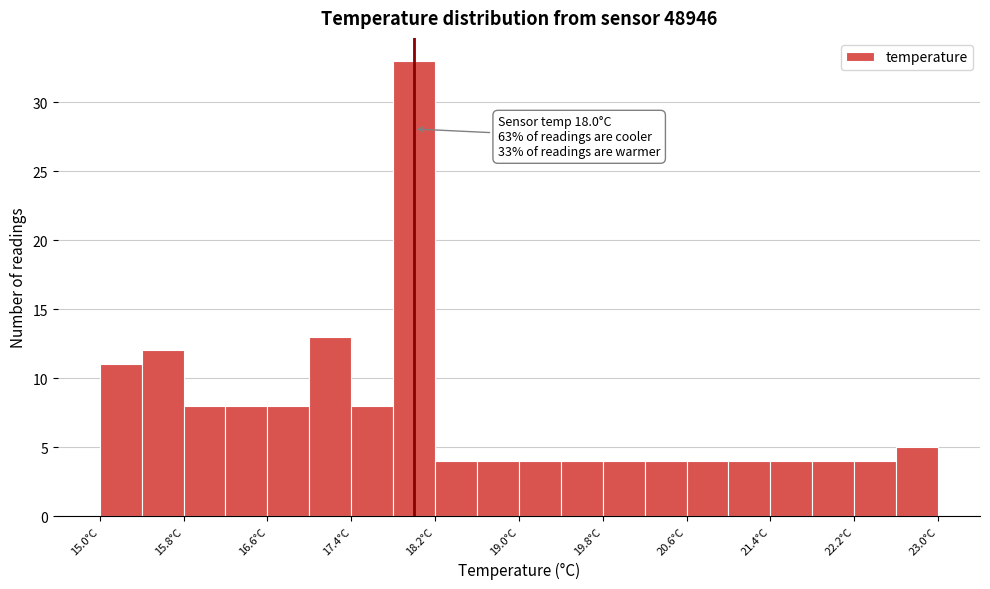

Which range on the x-axis has the tallest bar?

17.8 to 18.2